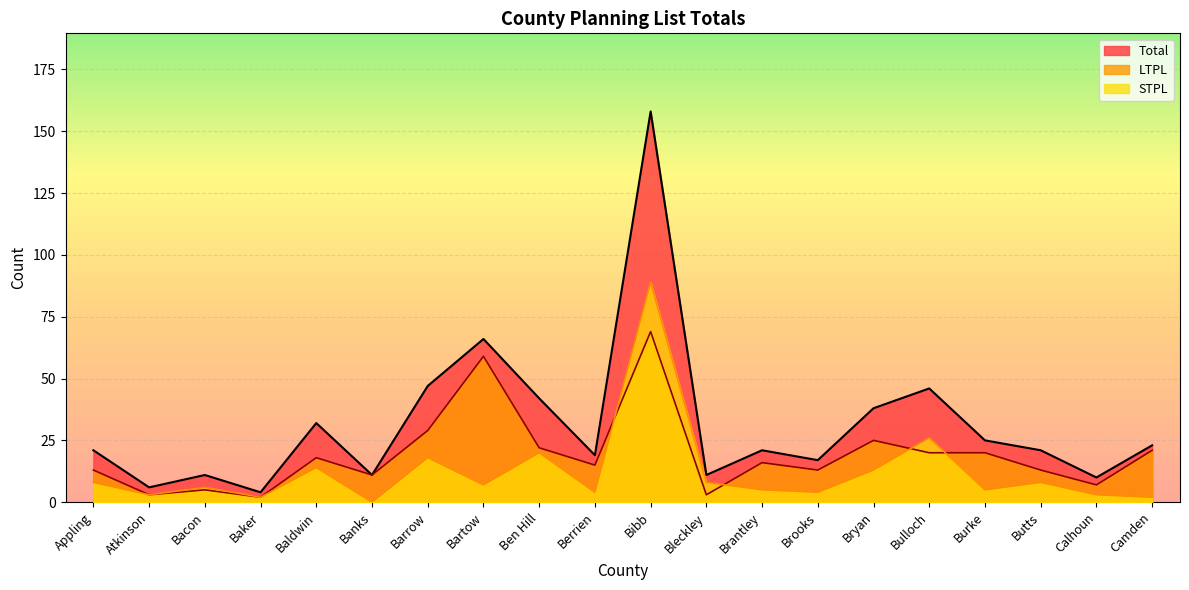

True or false: Total and LTPL cross at least once.

False